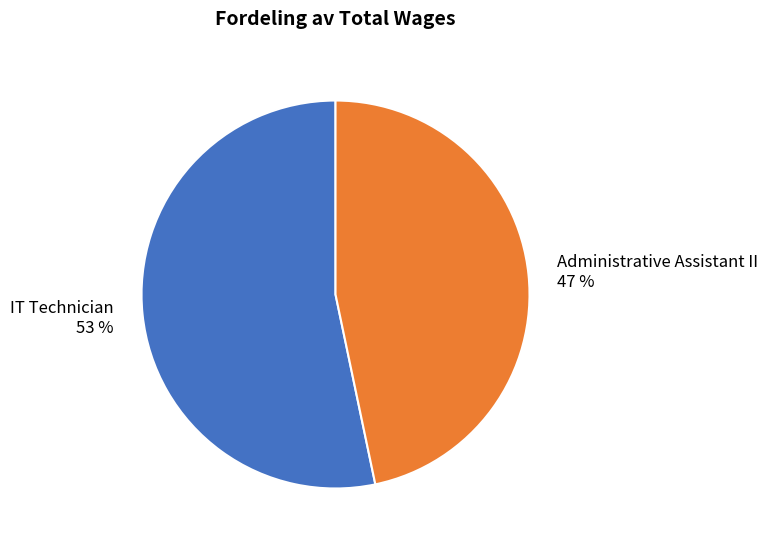

To the nearest percent, what is the average slice percentage?

50%